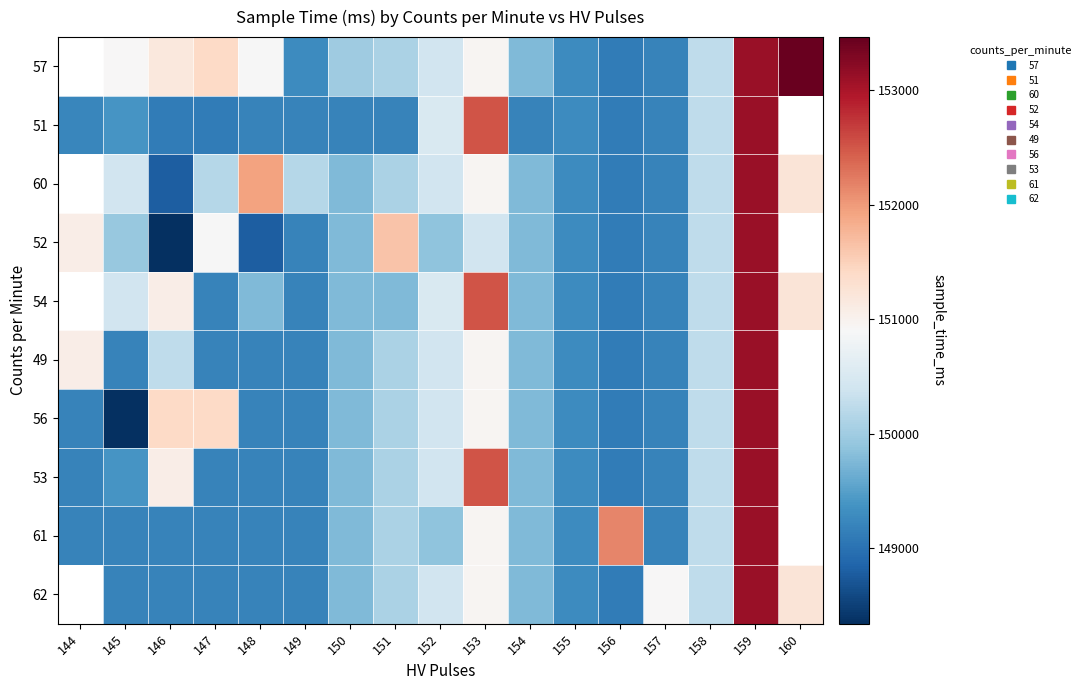

How many values in 57 are above zero?

16